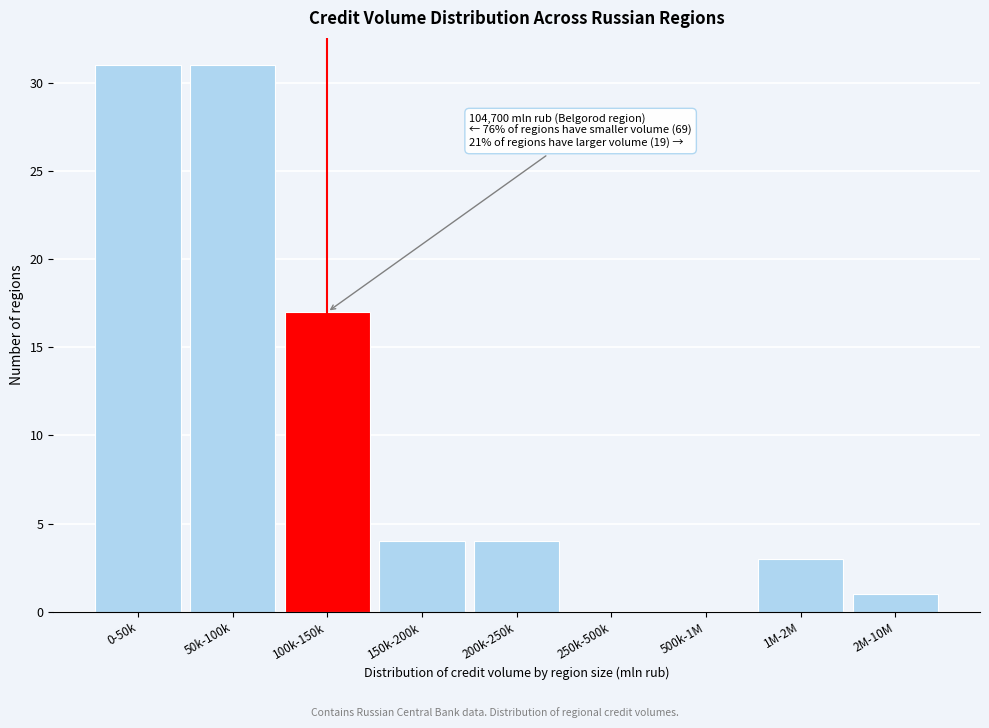

Reading right to left, list all the values displayed in this chart.

2M-10M=1	1M-2M=3	500k-1M=0	250k-500k=0	200k-250k=4	150k-200k=4	100k-150k=17	50k-100k=31	0-50k=31